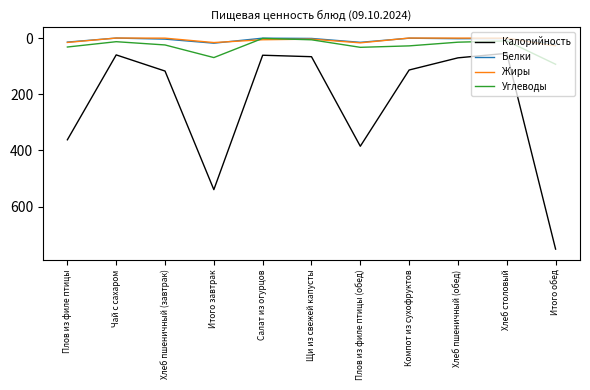

What is the maximum value for Белки?

21.9